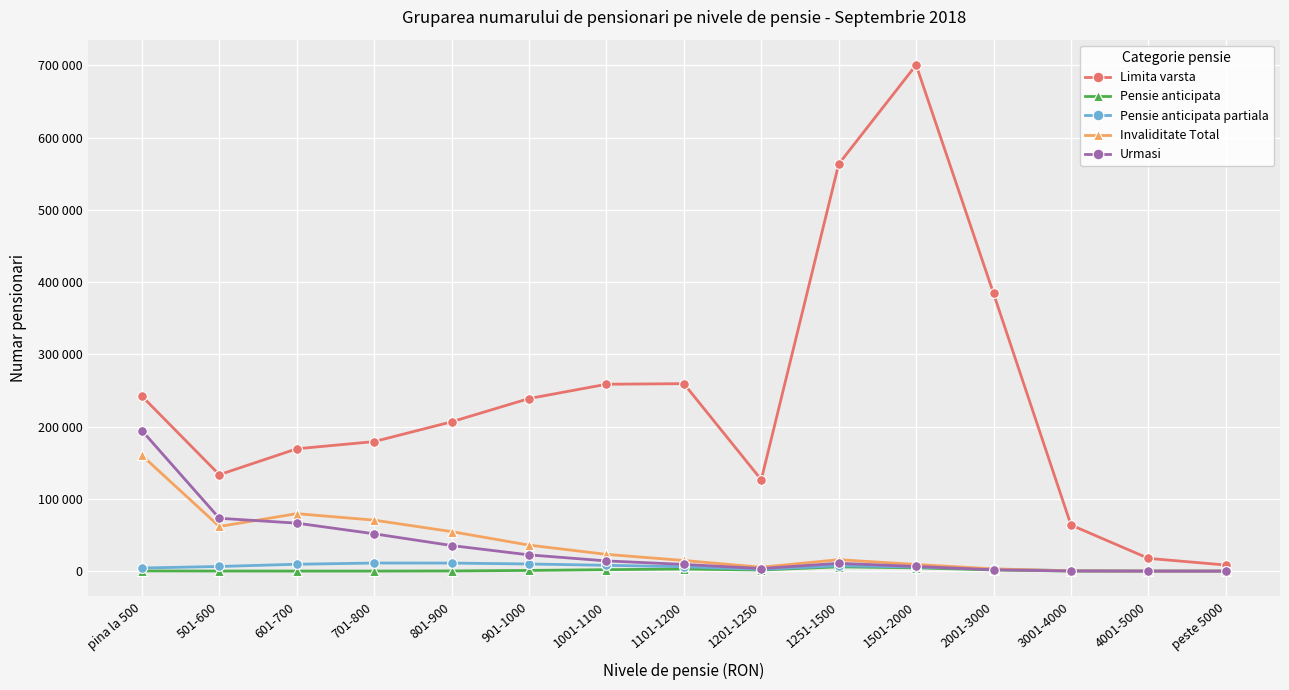

Is it true that Limita varsta equals 8450 at peste 5000?

True